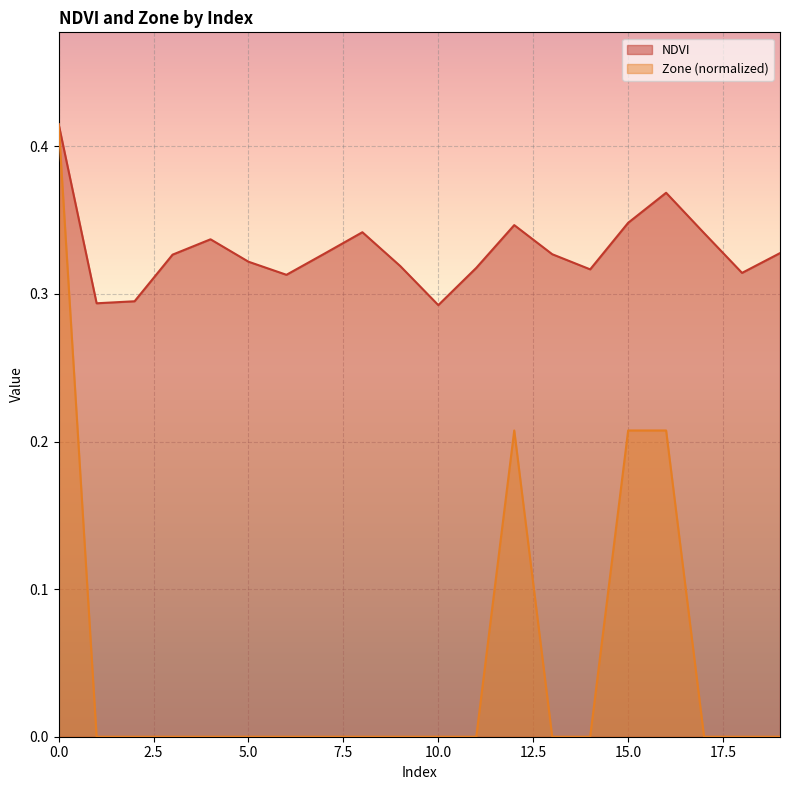

True or false: Zone has a value of 0.0 at 7.

True